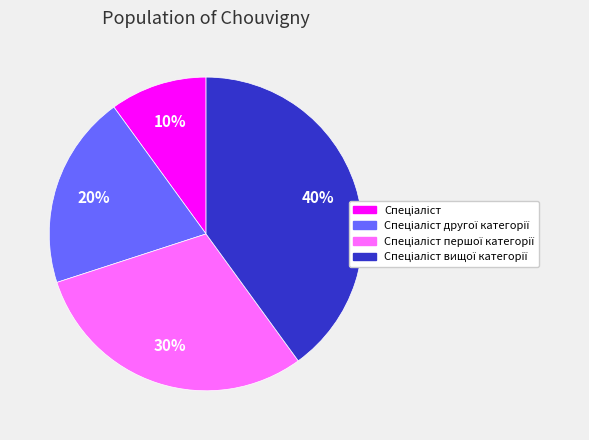

To the nearest percent, what is the difference between the largest and smallest slice percentages?

30%